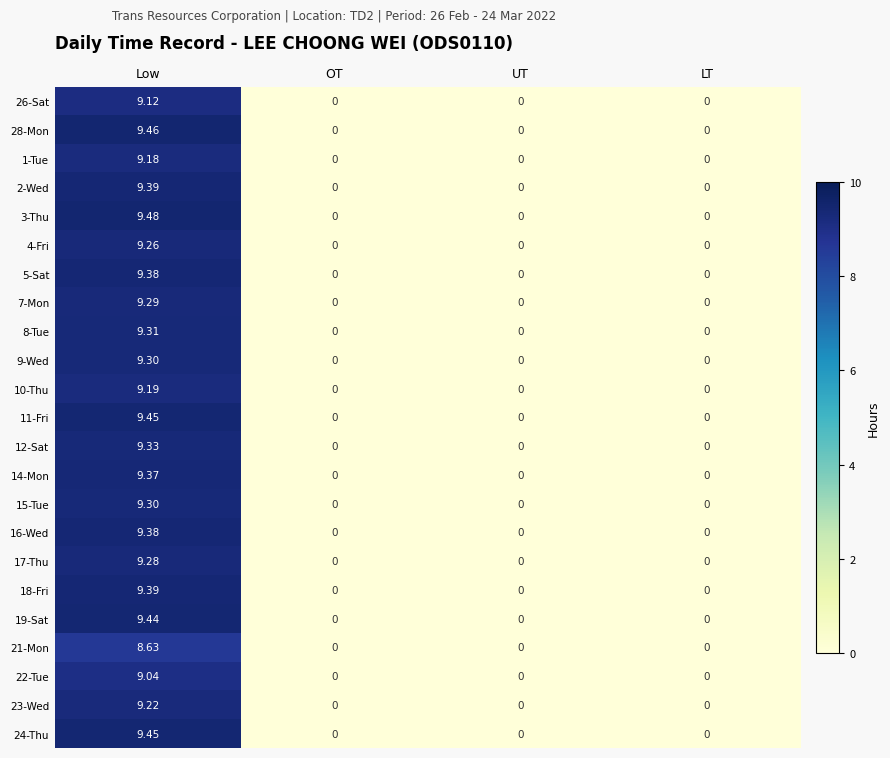

Is the value of 14-Mon at Low greater than the value of 7-Mon at UT?

Yes